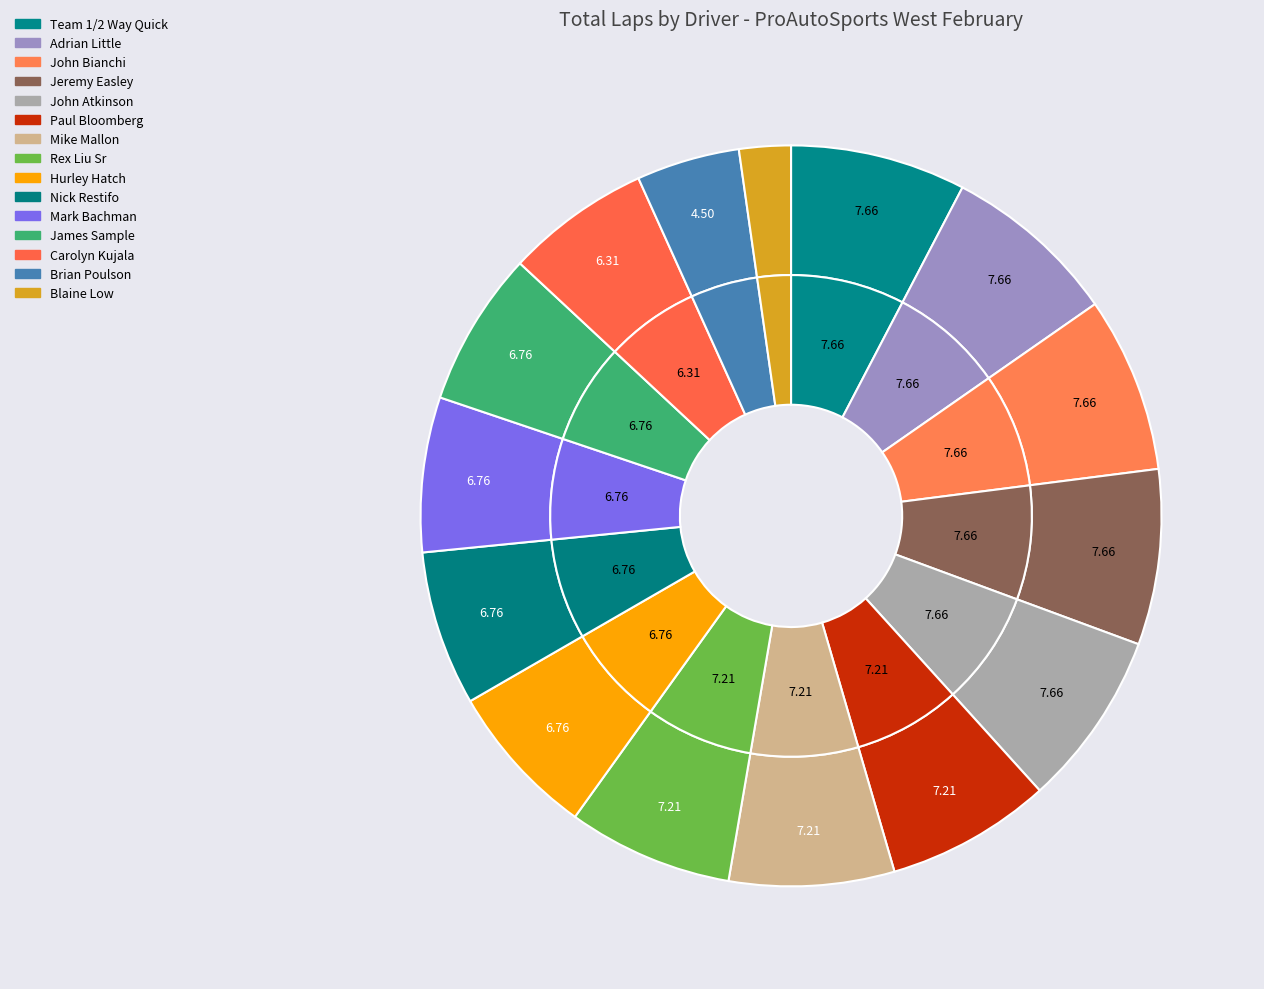

To the nearest percent, what percentage of the pie is Mark Bachman?

7%